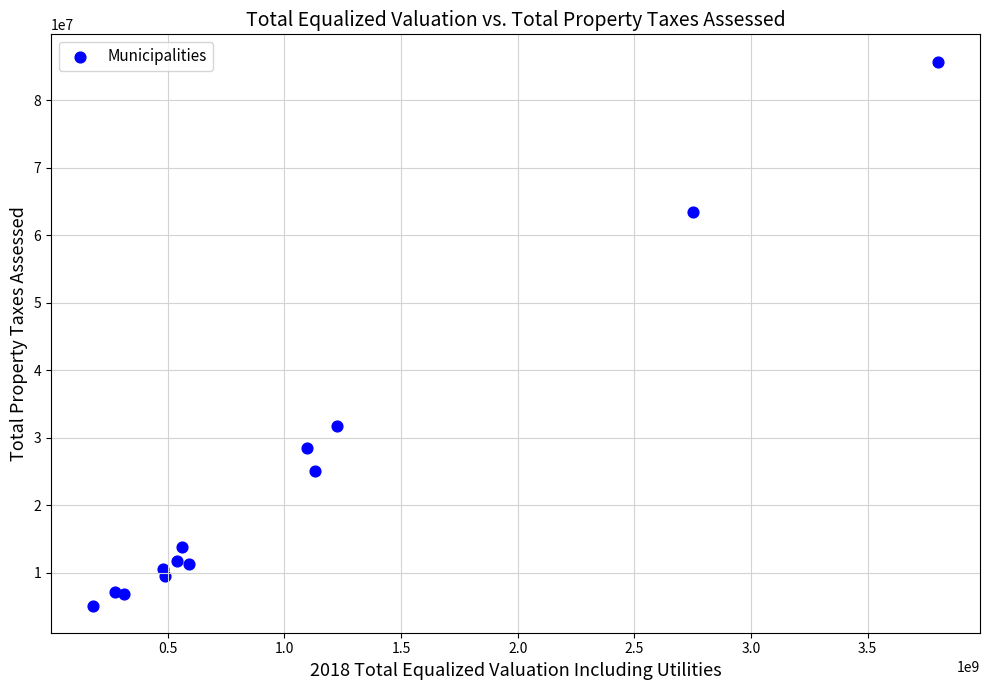

What Y value in the scatter plot is closest to 45439298?

31787709